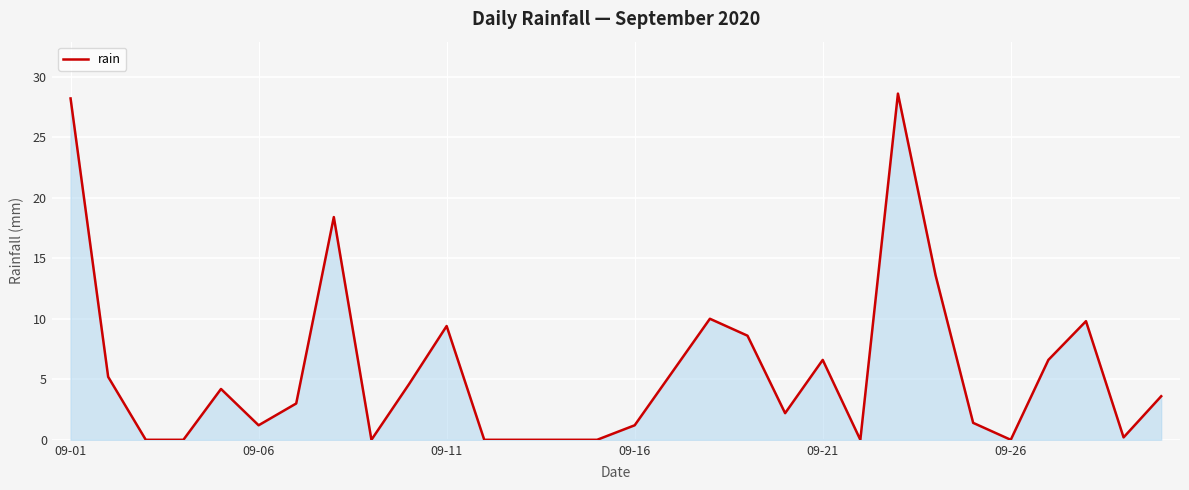

What is the difference between the maximum and minimum values?

28.6